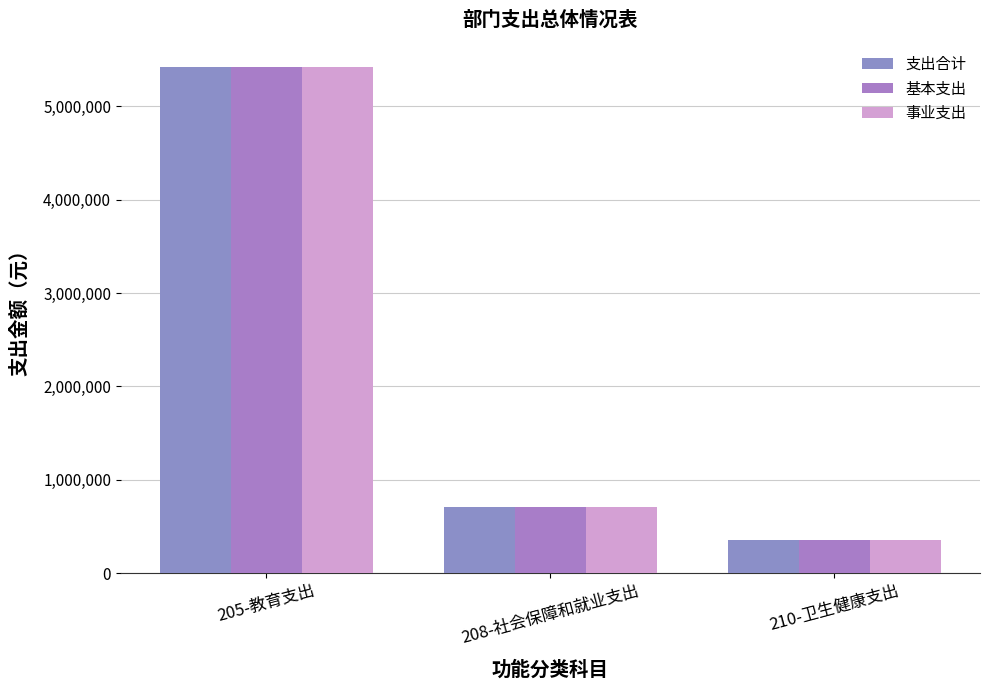

Which series has the widest spread of values?

支出合计